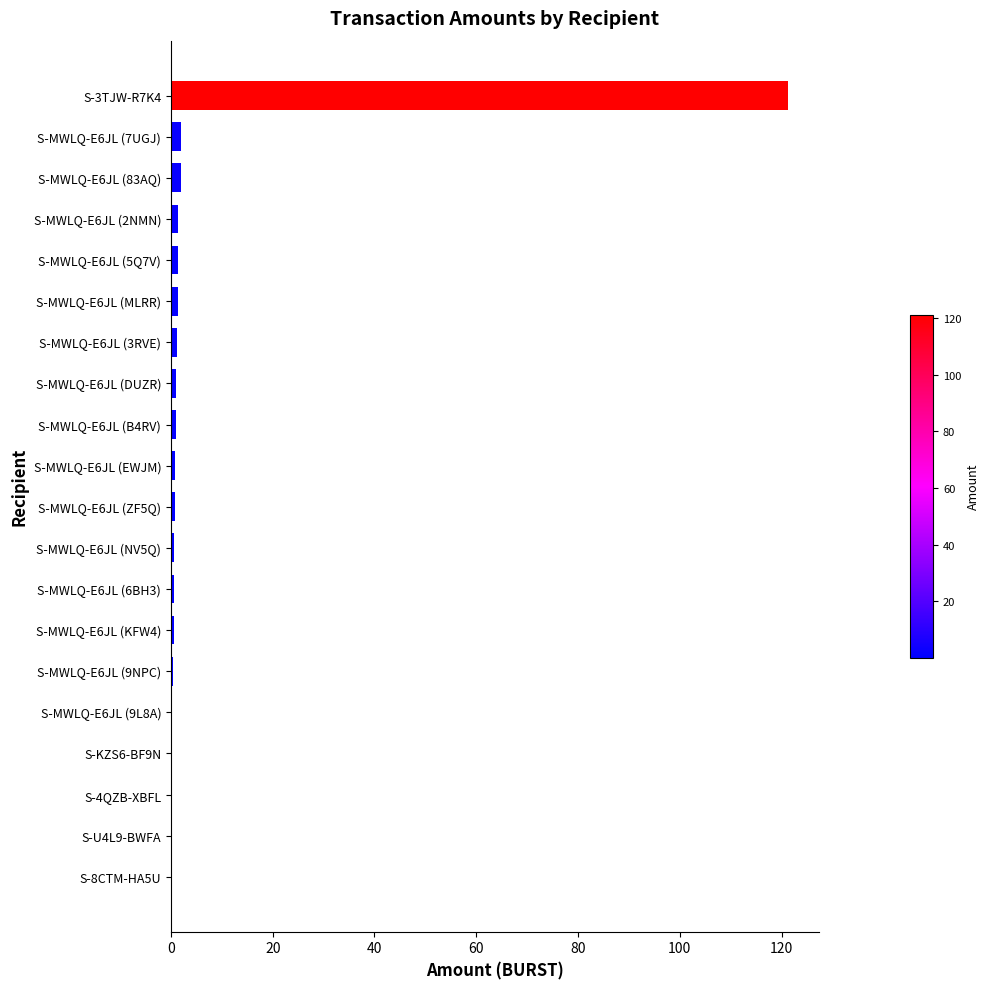

What is the maximum value shown in the chart?

121.3